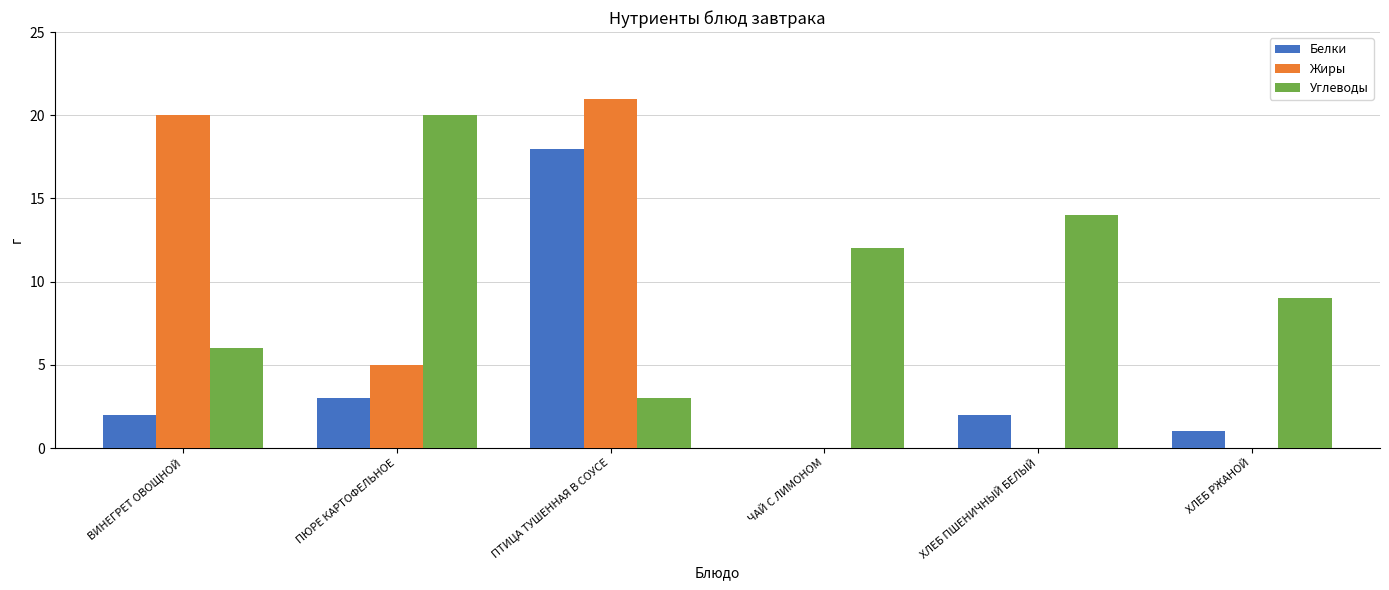

How many groups of bars are there?

6